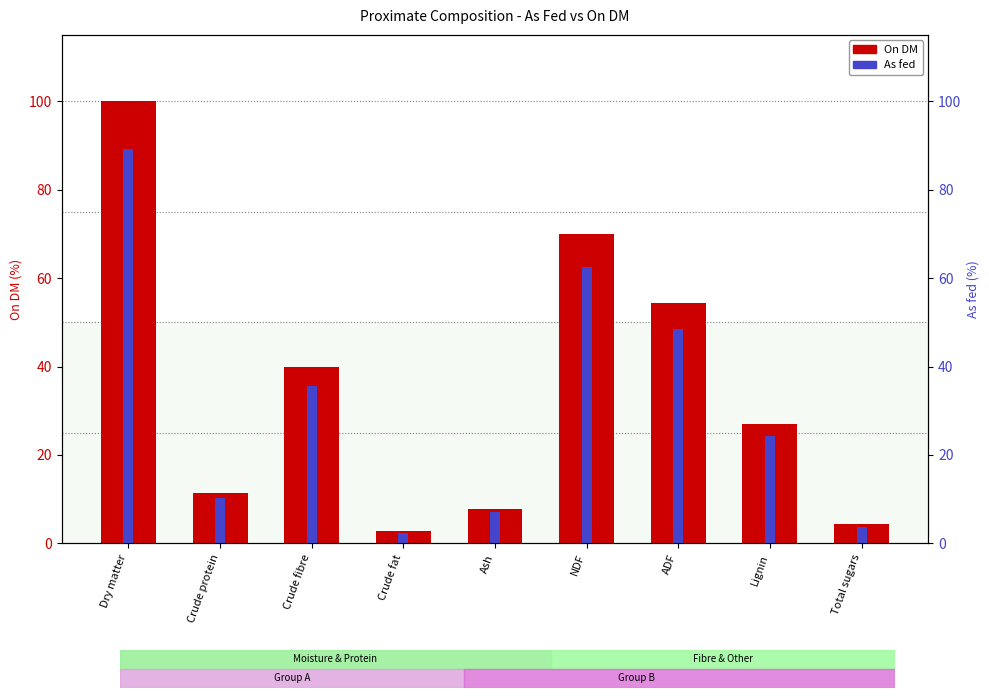

What is the difference between the second highest and minimum values in the As fed series?

60.1